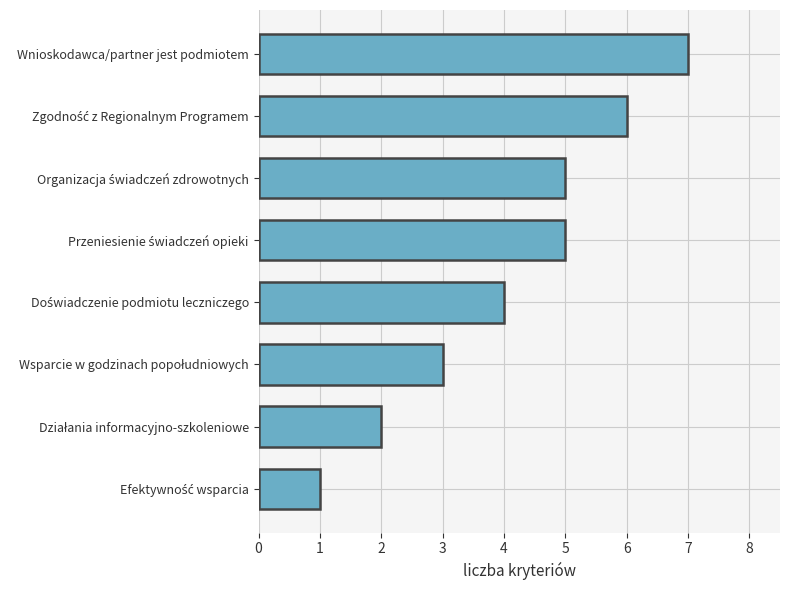

Is it true that the value at Wnioskodawca/partner jest podmiotem is 2?

False